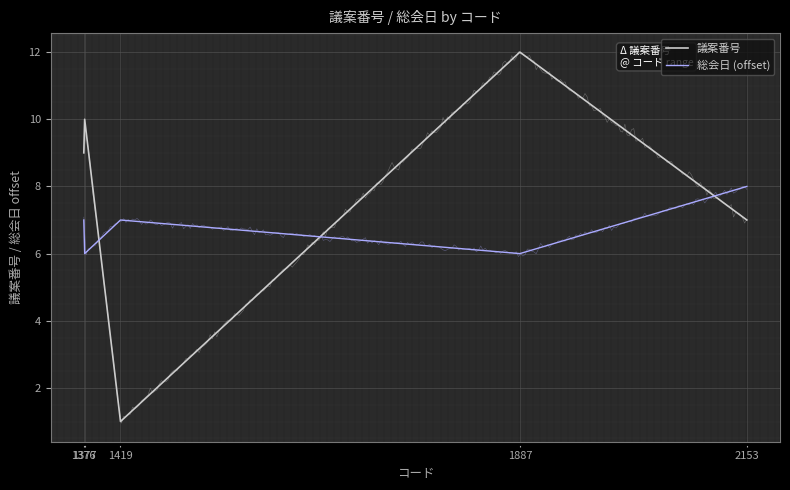

What is the difference between the 議案番号 values at 1377 and 1376?

1